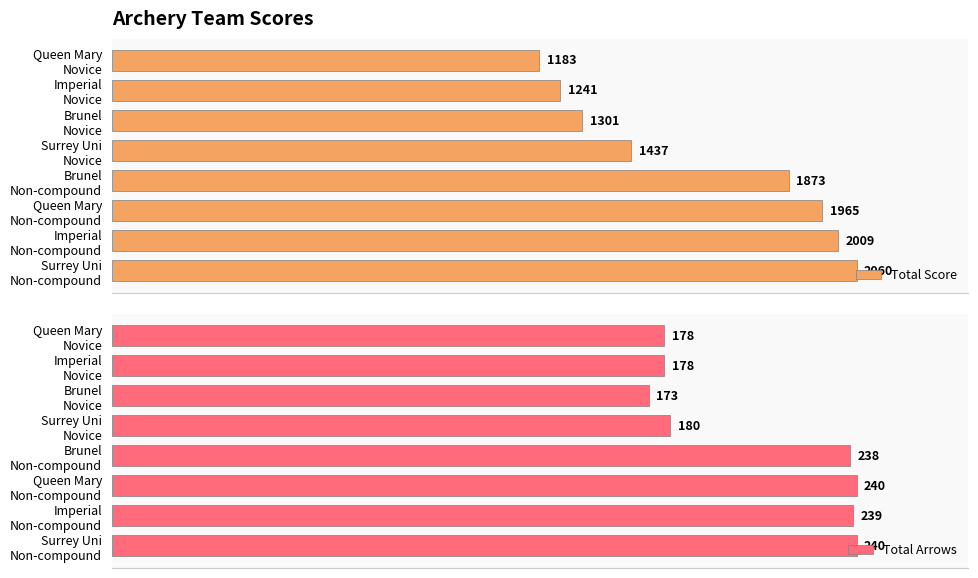

How many groups of bars are there?

8